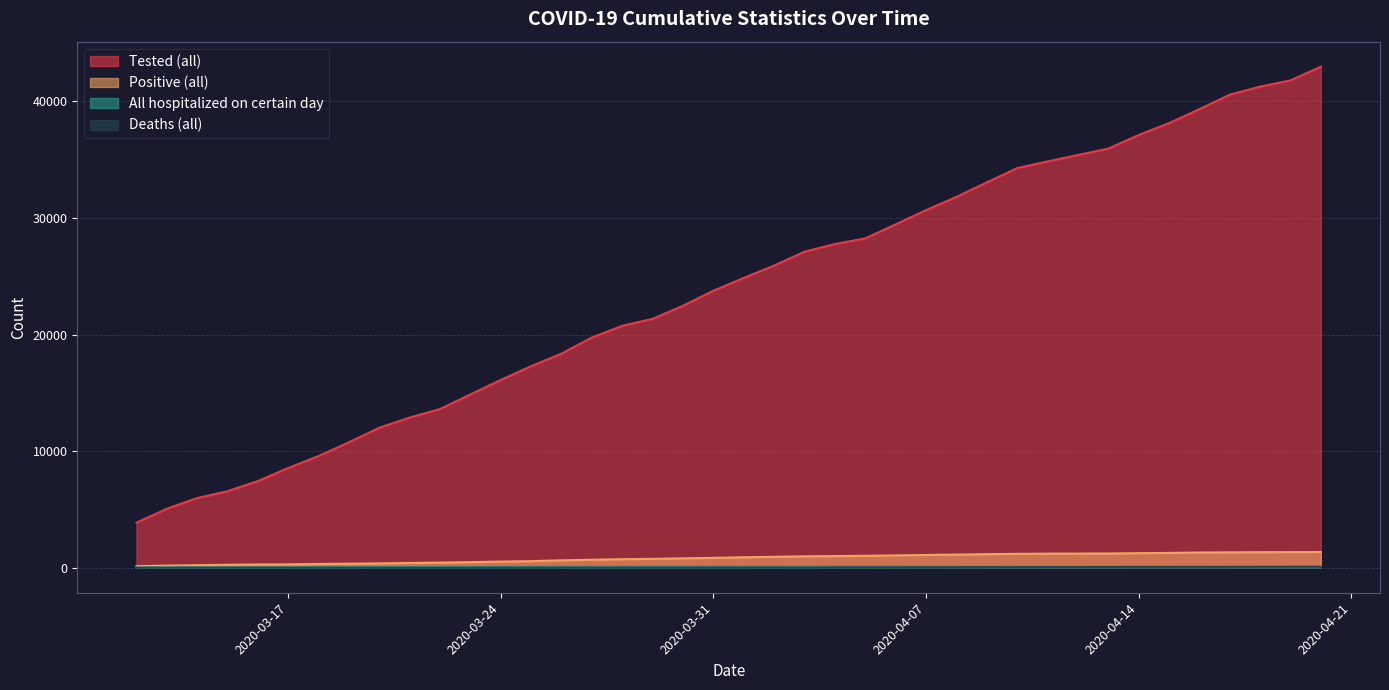

Which series has the largest range (max minus min)?

Tested (all)